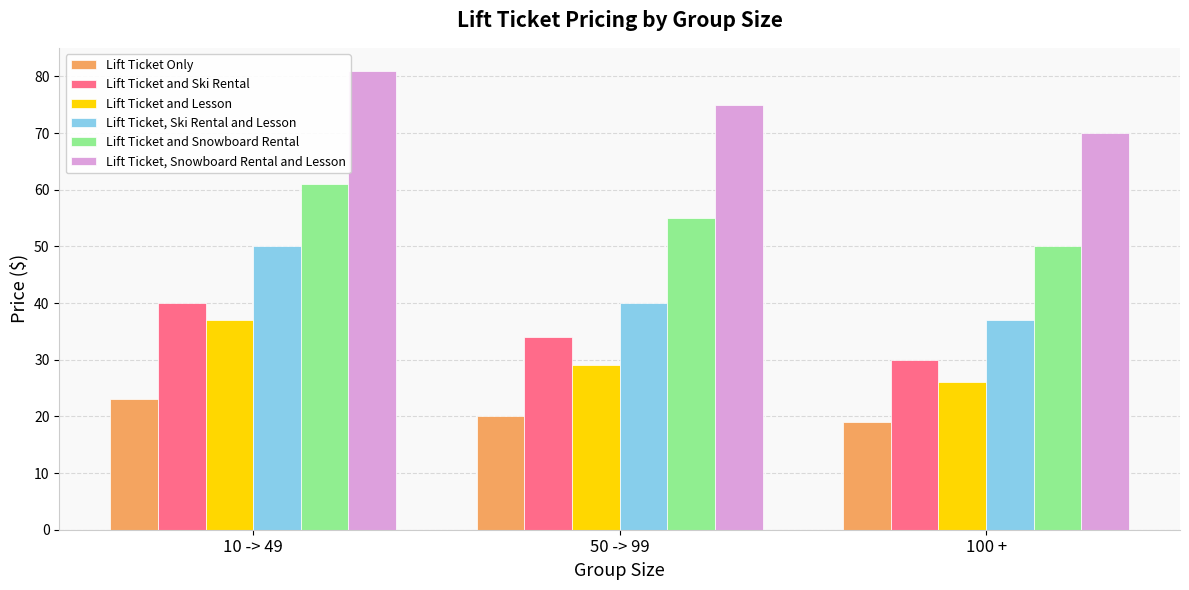

True or false: Lift Ticket Only has a value of 33 at 10 -> 49.

False